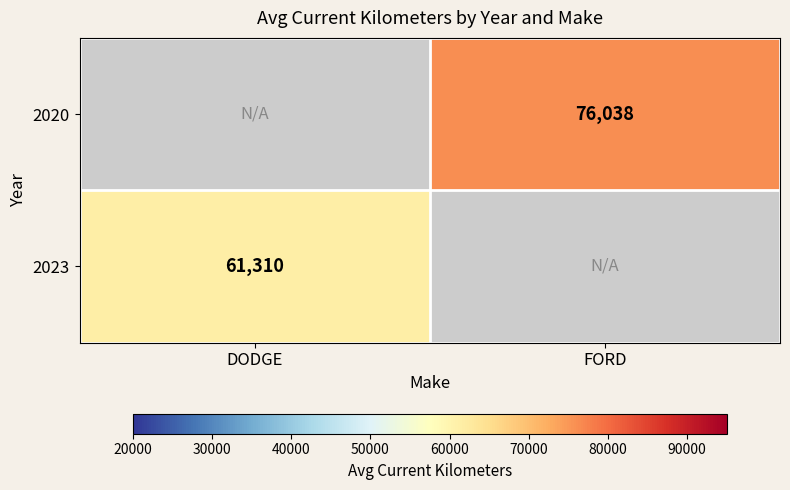

True or false: 2020 has a value of 76038 at FORD.

True